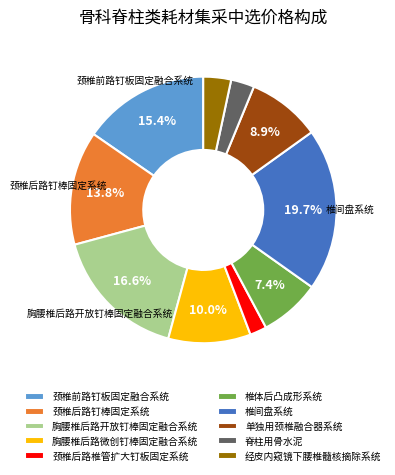

Count the number of slices in the pie.

10